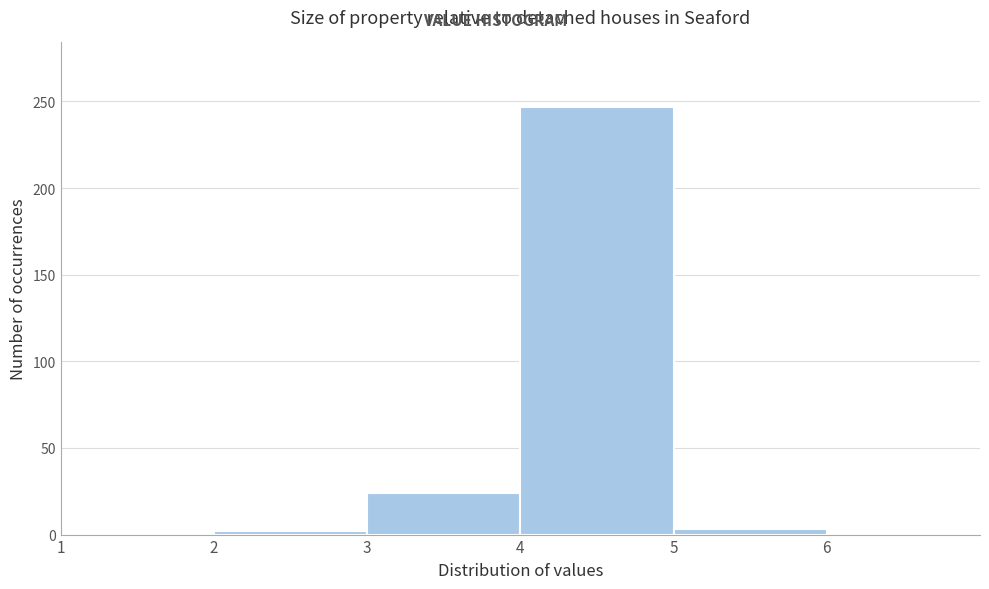

Reading left to right, transcribe this chart: for each bar, give the range it covers on the x-axis and its height. The values are not printed on the chart, so give them approximately, as read against the axis.

1 to 2: 0
2 to 3: under 5
3 to 4: 25
4 to 5: 245
5 to 6: under 5
6 to 7: under 5